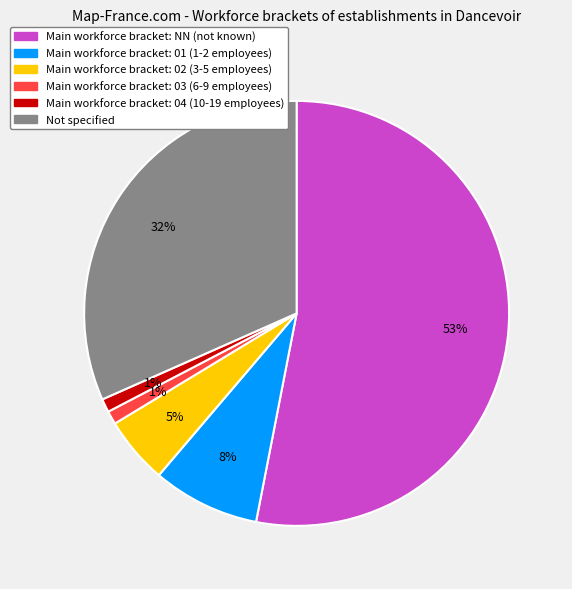

To the nearest percent, what is the difference between the largest and smallest slice percentages?

52%